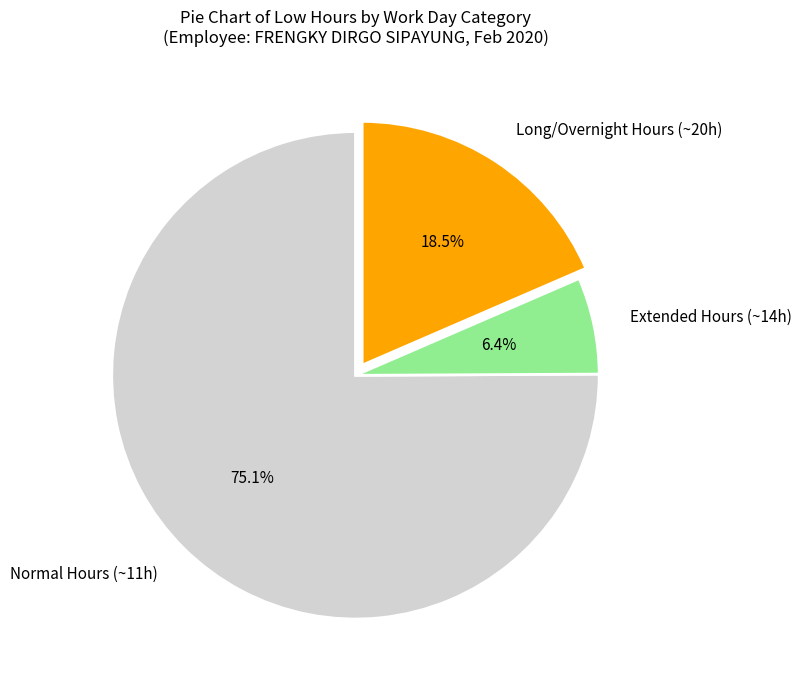

Rank the categories by value from highest to lowest.

Normal Hours (~11h), Long/Overnight Hours (~20h), Extended Hours (~14h)